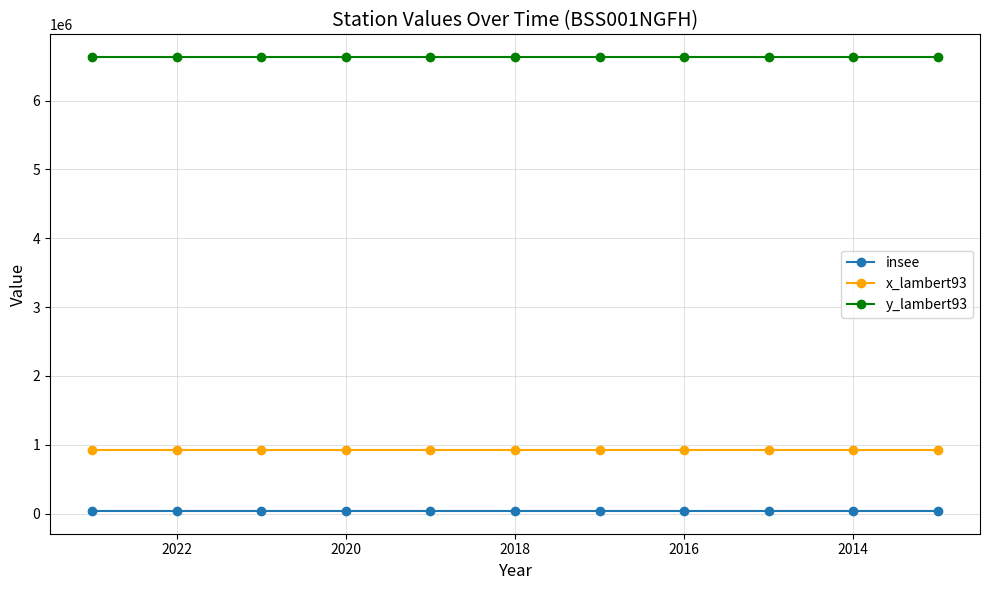

List the series in order of their peak value, lowest first.

insee, x_lambert93, y_lambert93